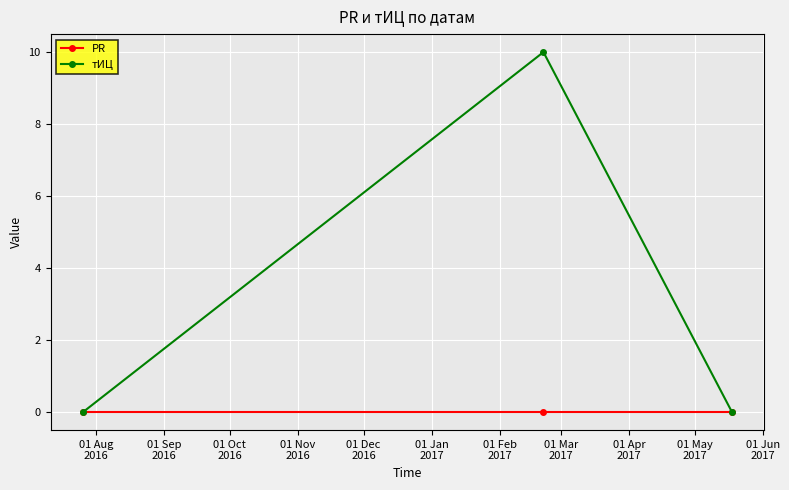

List the series in order of their overall mean, highest first.

тИЦ, PR